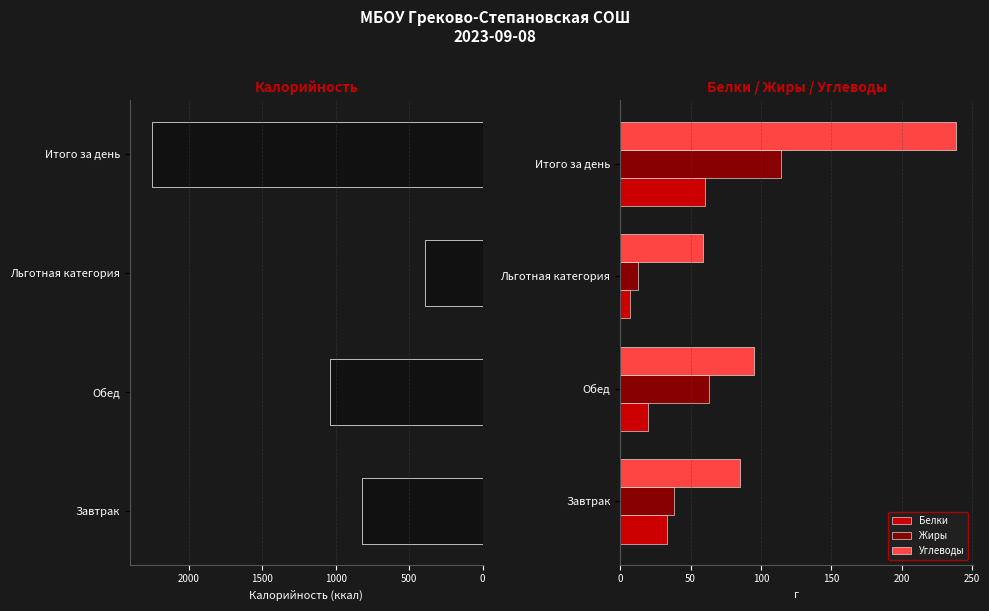

Where is Жиры nearest to the value 63?

Обед